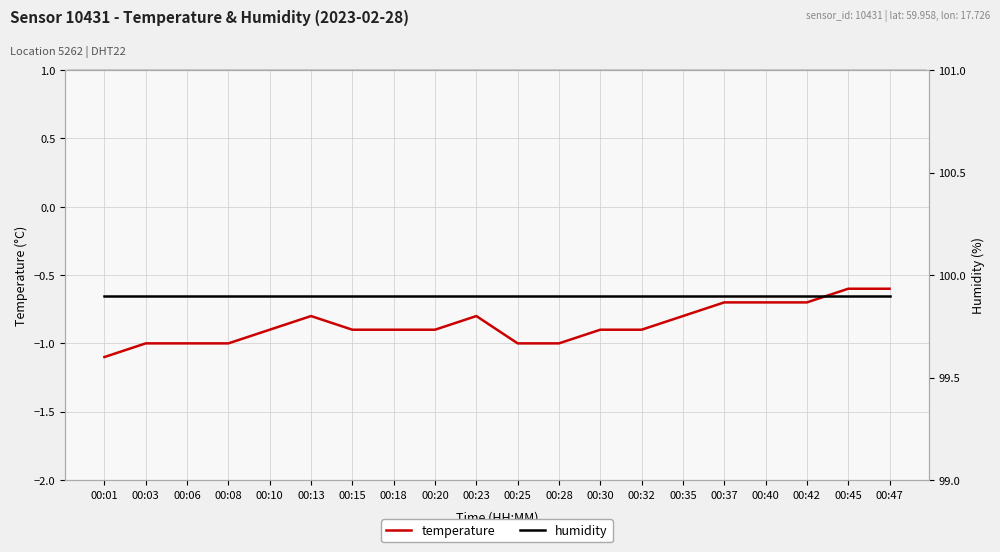

What is the spread (max minus min) of values at 00:01?

101.0